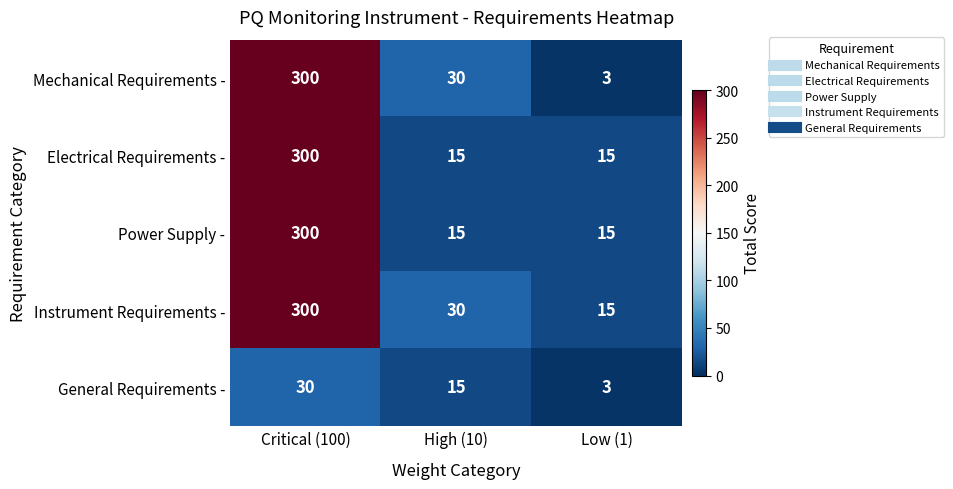

Reading left to right, transcribe all the data shown in this chart.

Mechanical Requirements -: Critical (100)=300	High (10)=30	Low (1)=3
Electrical Requirements -: Critical (100)=300	High (10)=15	Low (1)=15
Power Supply -: Critical (100)=300	High (10)=15	Low (1)=15
Instrument Requirements -: Critical (100)=300	High (10)=30	Low (1)=15
General Requirements -: Critical (100)=30	High (10)=15	Low (1)=3